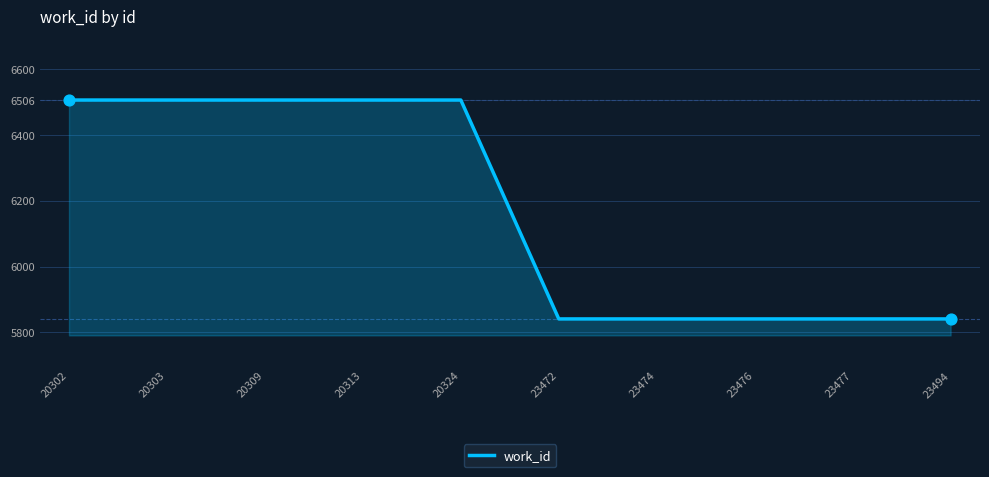

What is the ratio of the value at 20313 to the value at 23474?

1.1